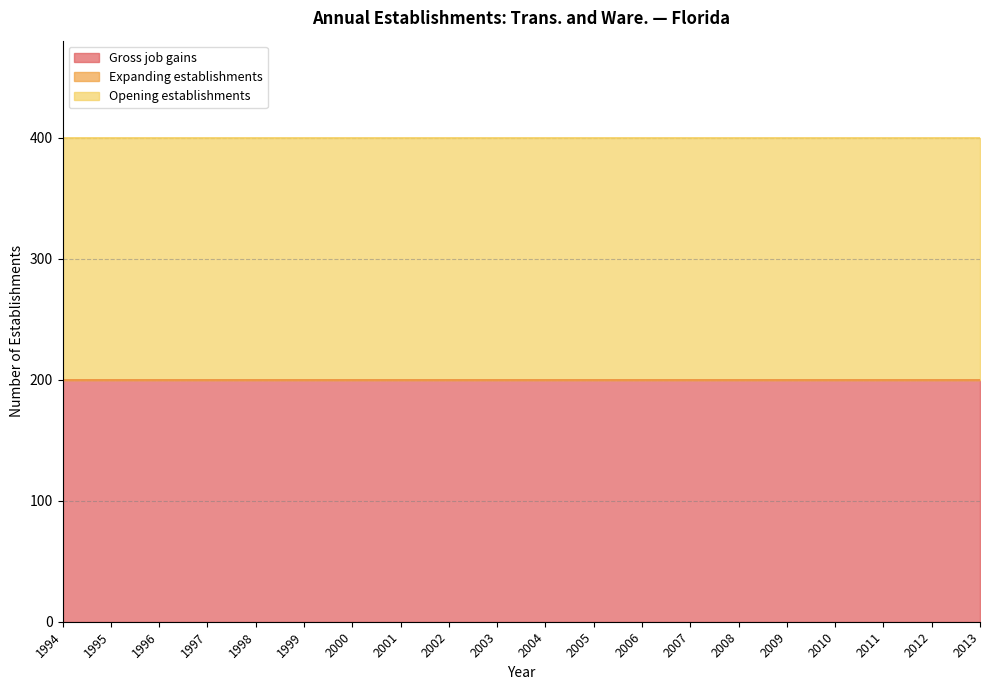

At how many categories does at least one series exceed 39?

20